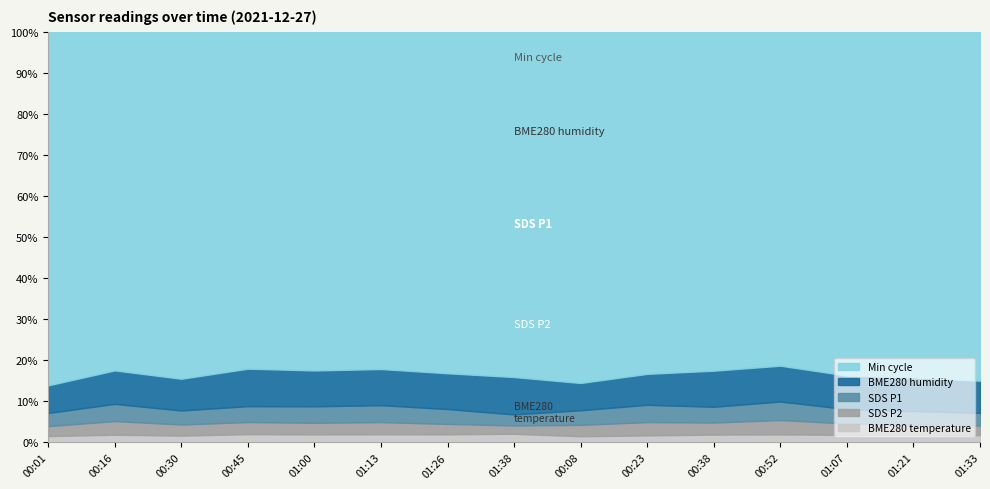

Which series has the largest total across all categories?

Min_cycle